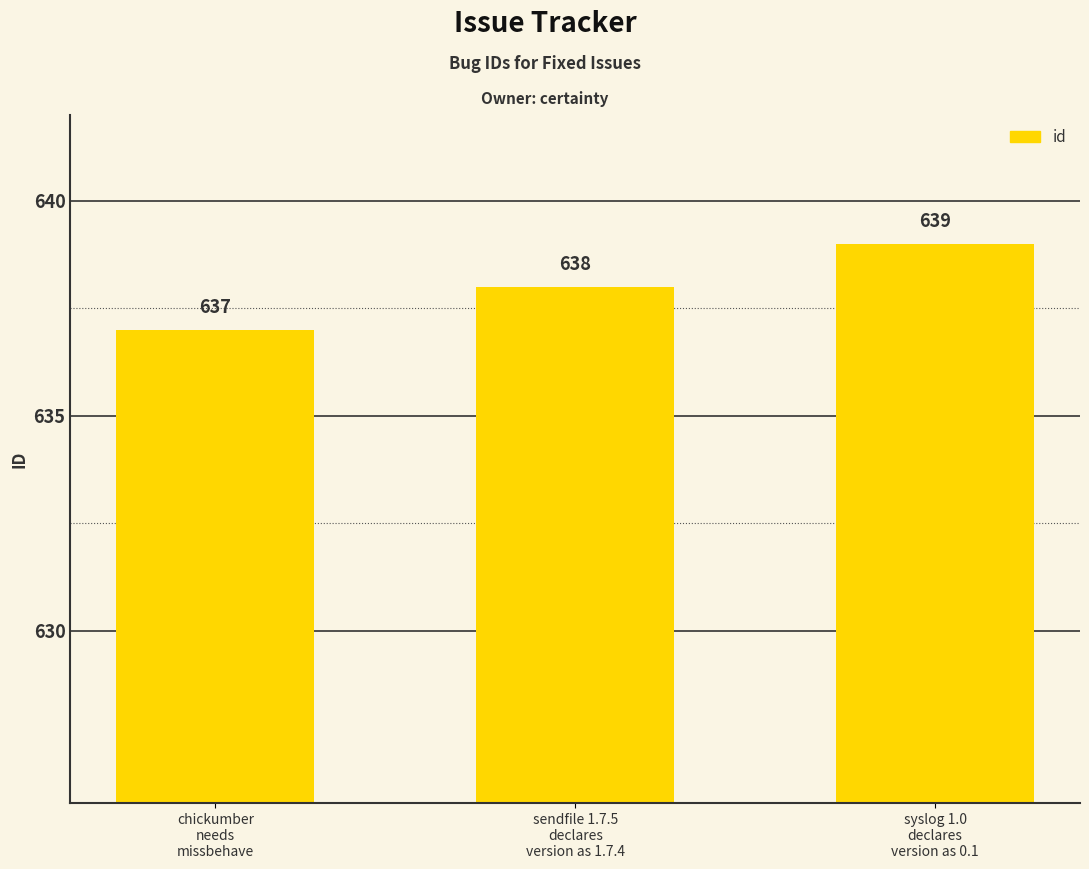

What is the sum of the values at sendfile 1.7.5
declares
version as 1.7.4 and syslog 1.0
declares
version as 0.1?

1277